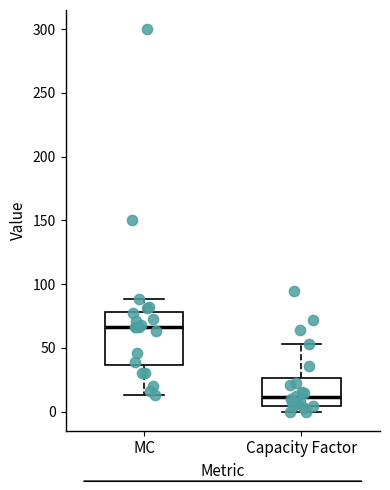

Which box's median line is the lowest?

Capacity Factor